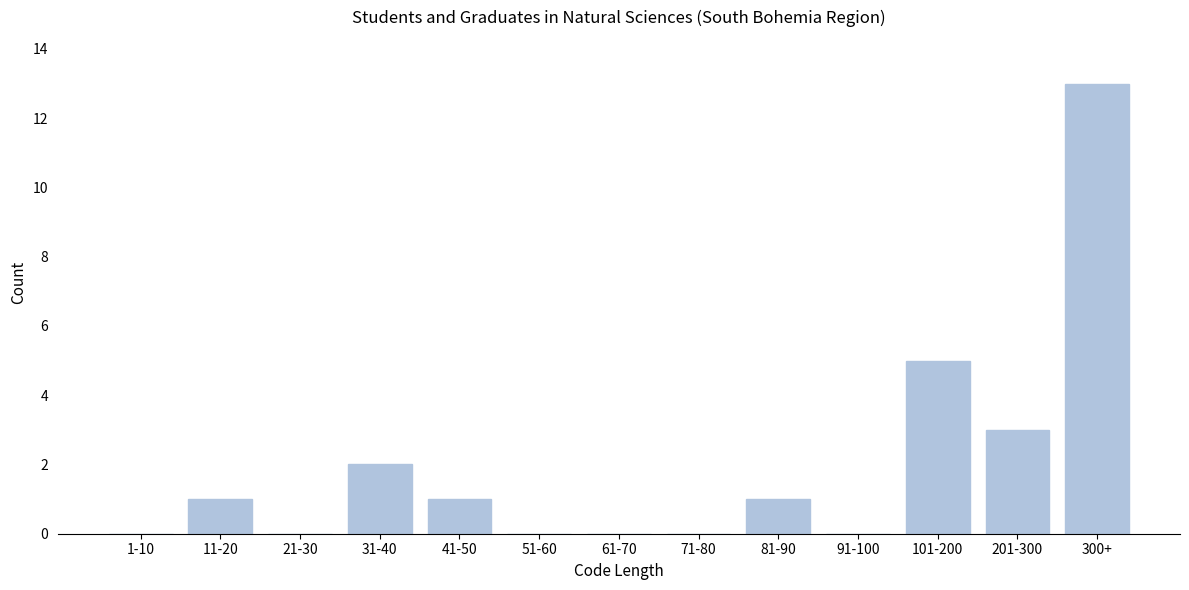

Reading left to right, list all the values displayed in this chart.

1-10=0	11-20=1	21-30=0	31-40=2	41-50=1	51-60=0	61-70=0	71-80=0	81-90=1	91-100=0	101-200=5	201-300=3	300+=13